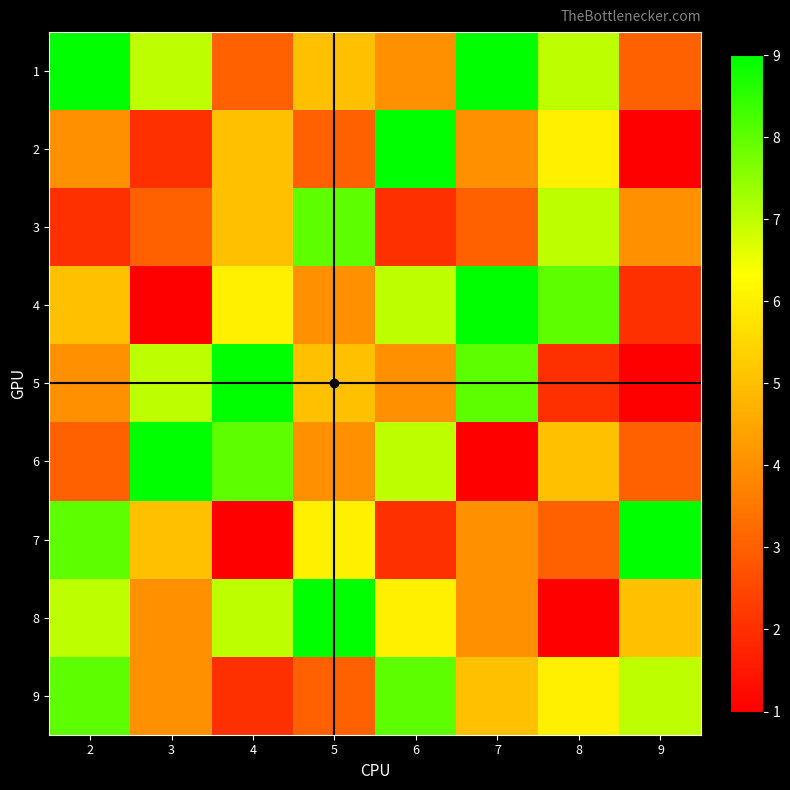

Rank the series at 6 from highest to lowest value.

2, 9, 4, 6, 8, 1, 5, 3, 7